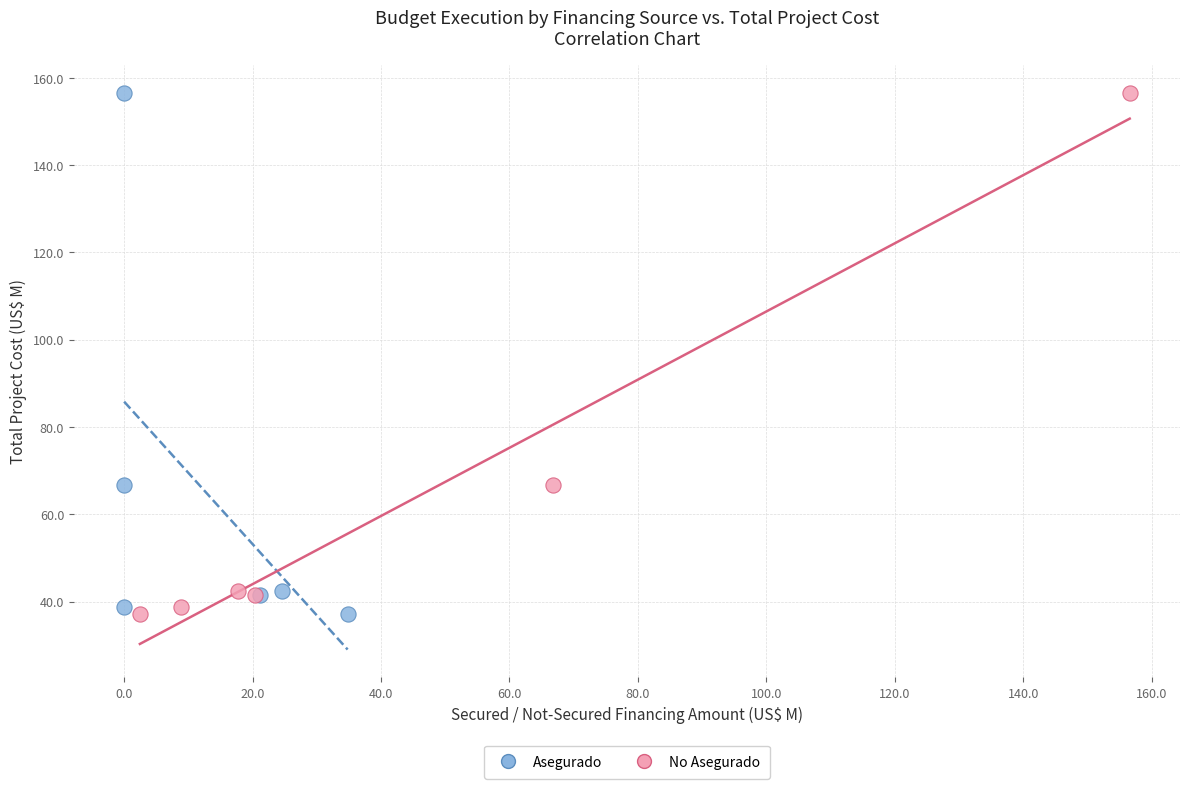

What are all the series names shown in the legend?

Asegurado, No Asegurado